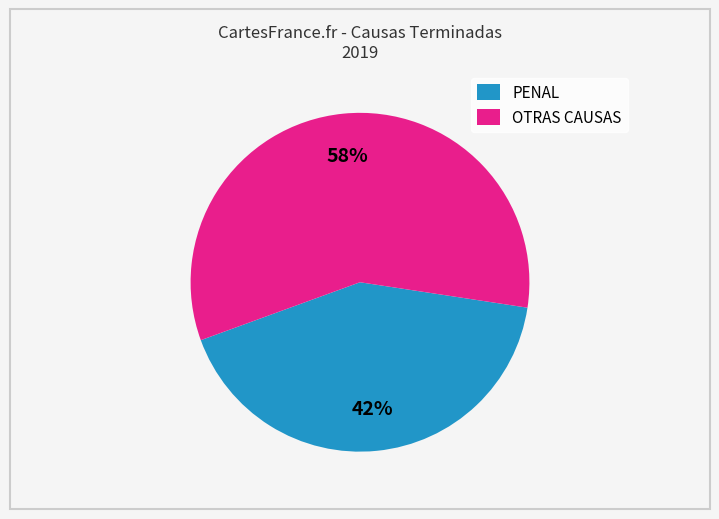

Between OTRAS CAUSAS and PENAL, which is larger?

OTRAS CAUSAS